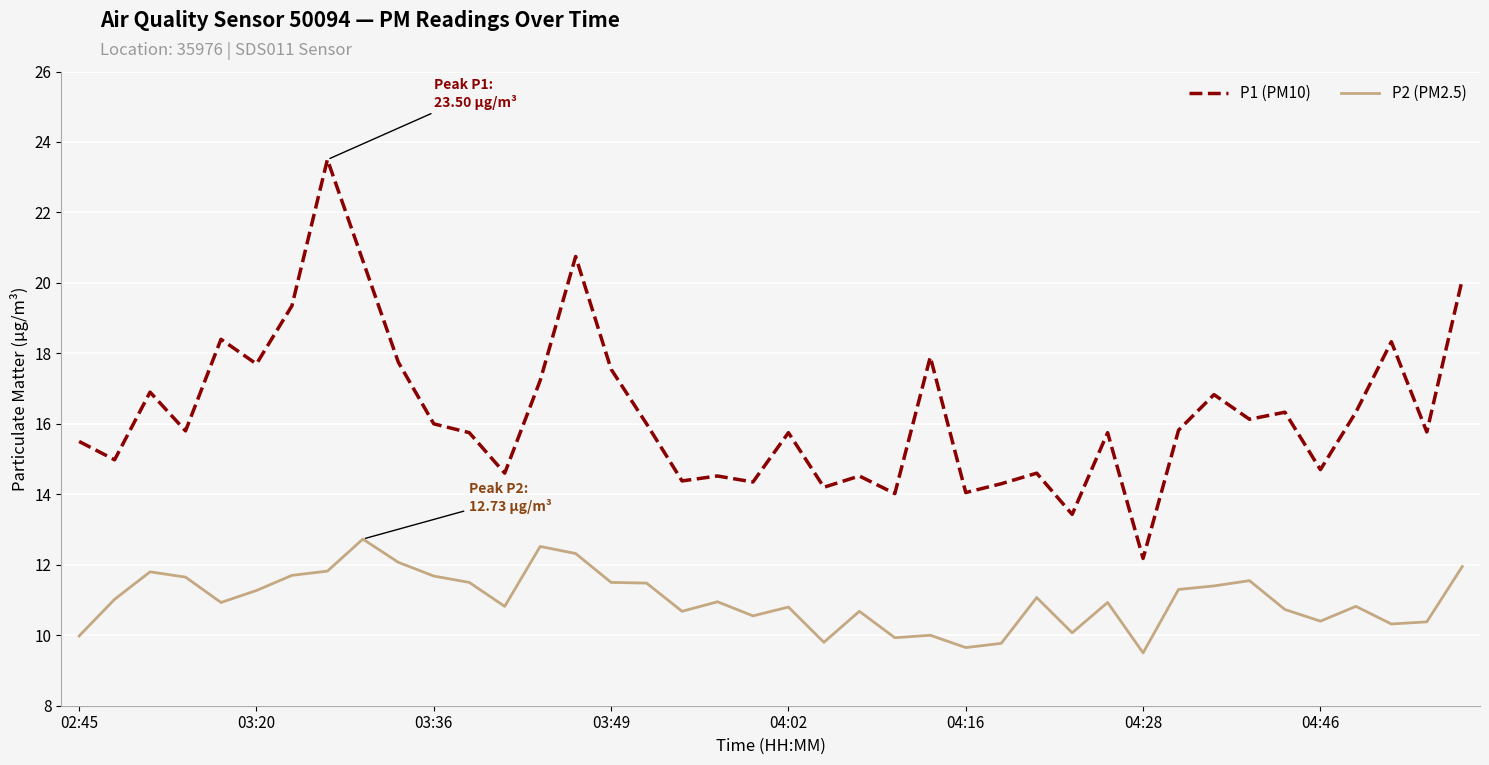

Which series has the widest spread of values?

P1 (PM10)